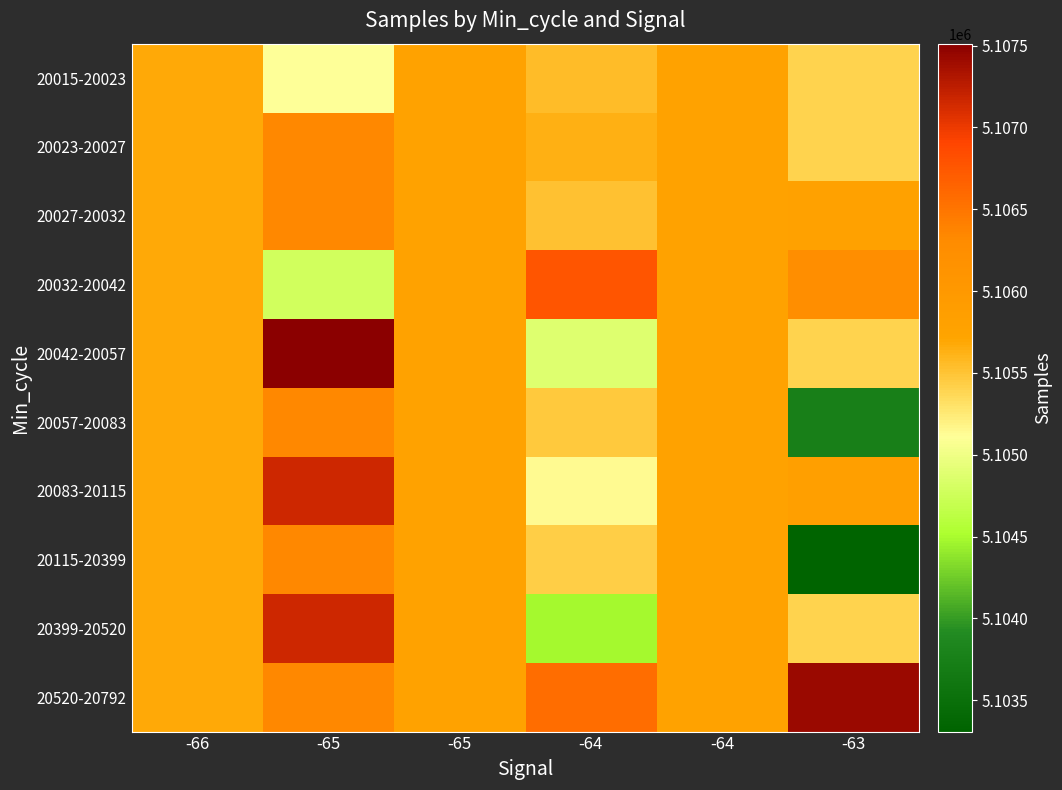

What is the greatest value displayed?

5107512.0